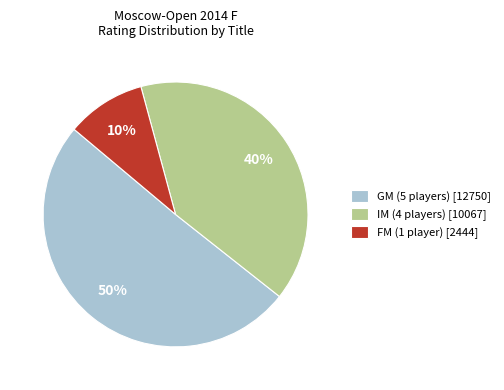

Is it true that GM (5 players) [12750] is 50% of the pie?

True